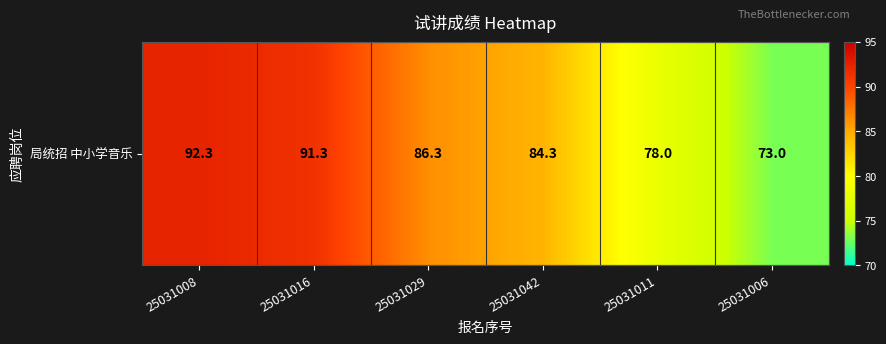

Rank the categories by value from highest to lowest.

25031008, 25031016, 25031029, 25031042, 25031011, 25031006